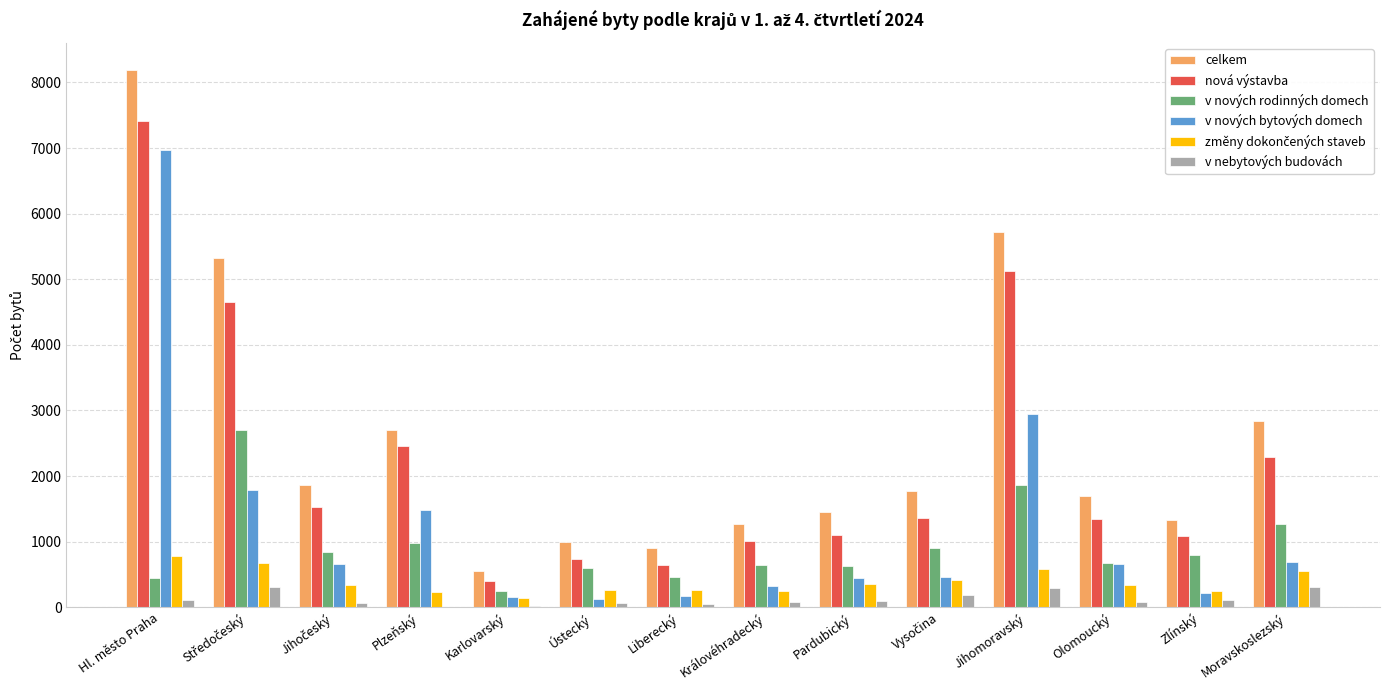

What is the average value of the v nových rodinných domech series?

933